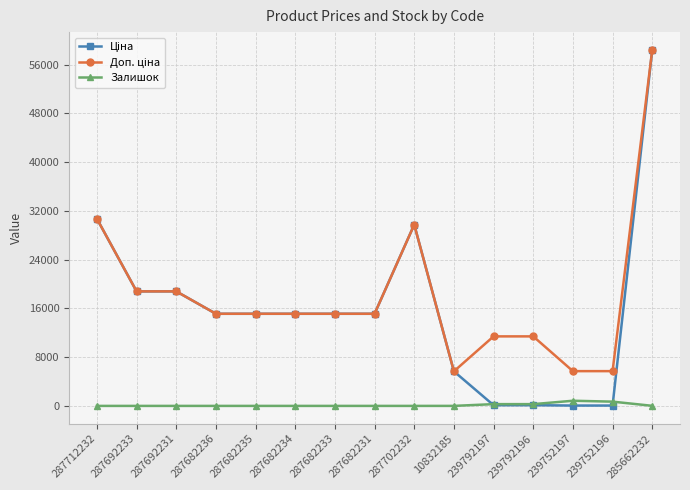

At which category is the sum across all series the highest?

285662232